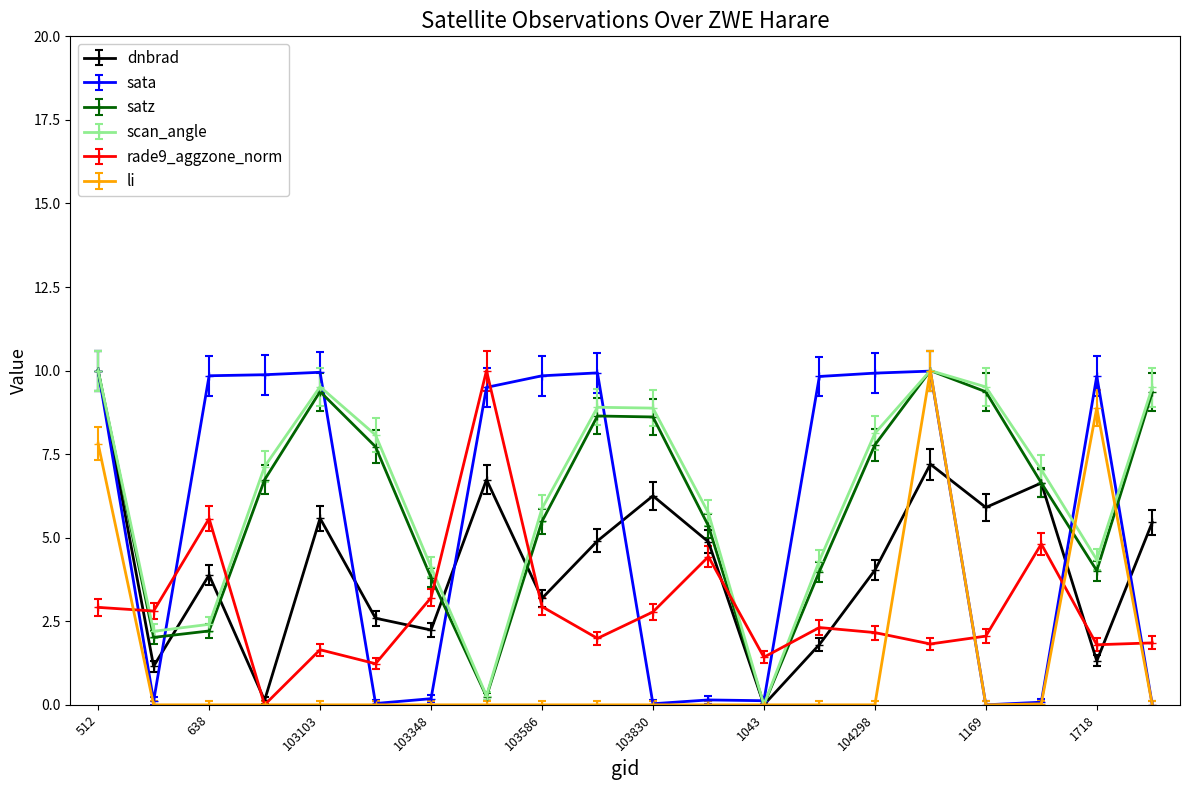

What is the highest value of the rade9_aggzone_norm series?

10.0